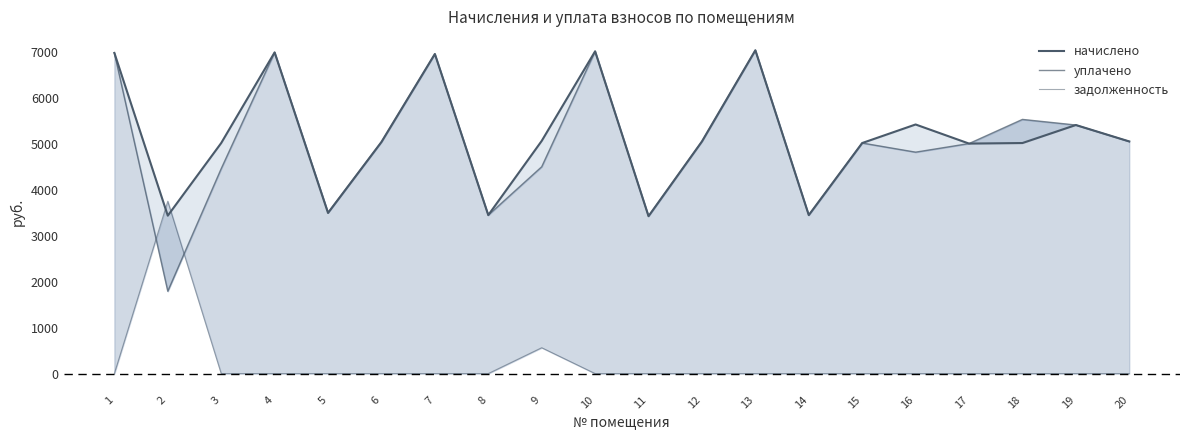

The value of уплачено at 4 is 12297.0. True or false?

False